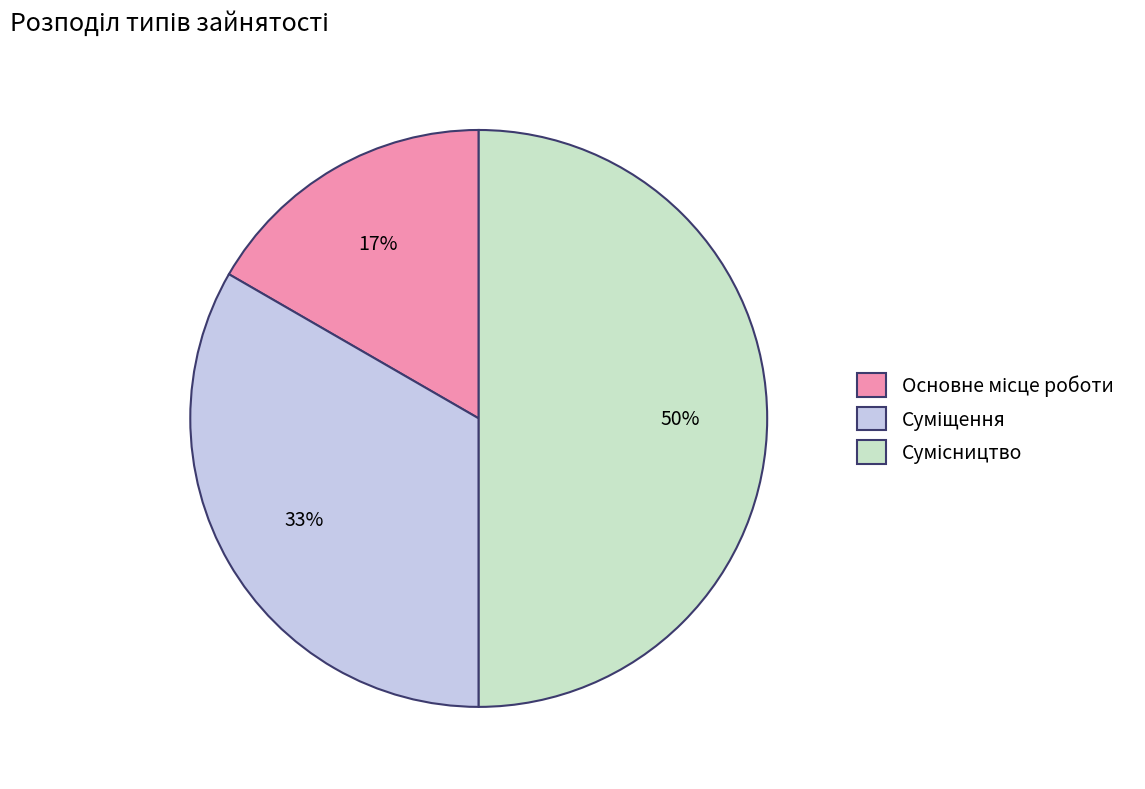

To the nearest percent, what is the difference between the largest and smallest slice percentages?

33%